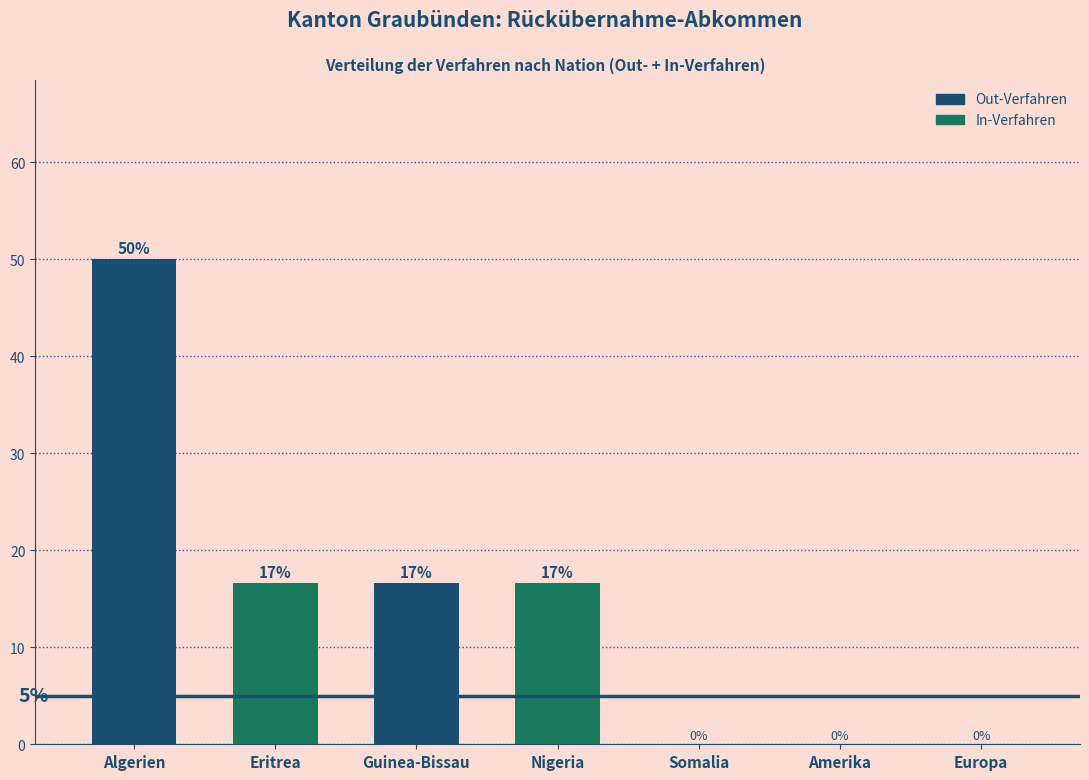

What is the approximate value at Eritrea?

16.7